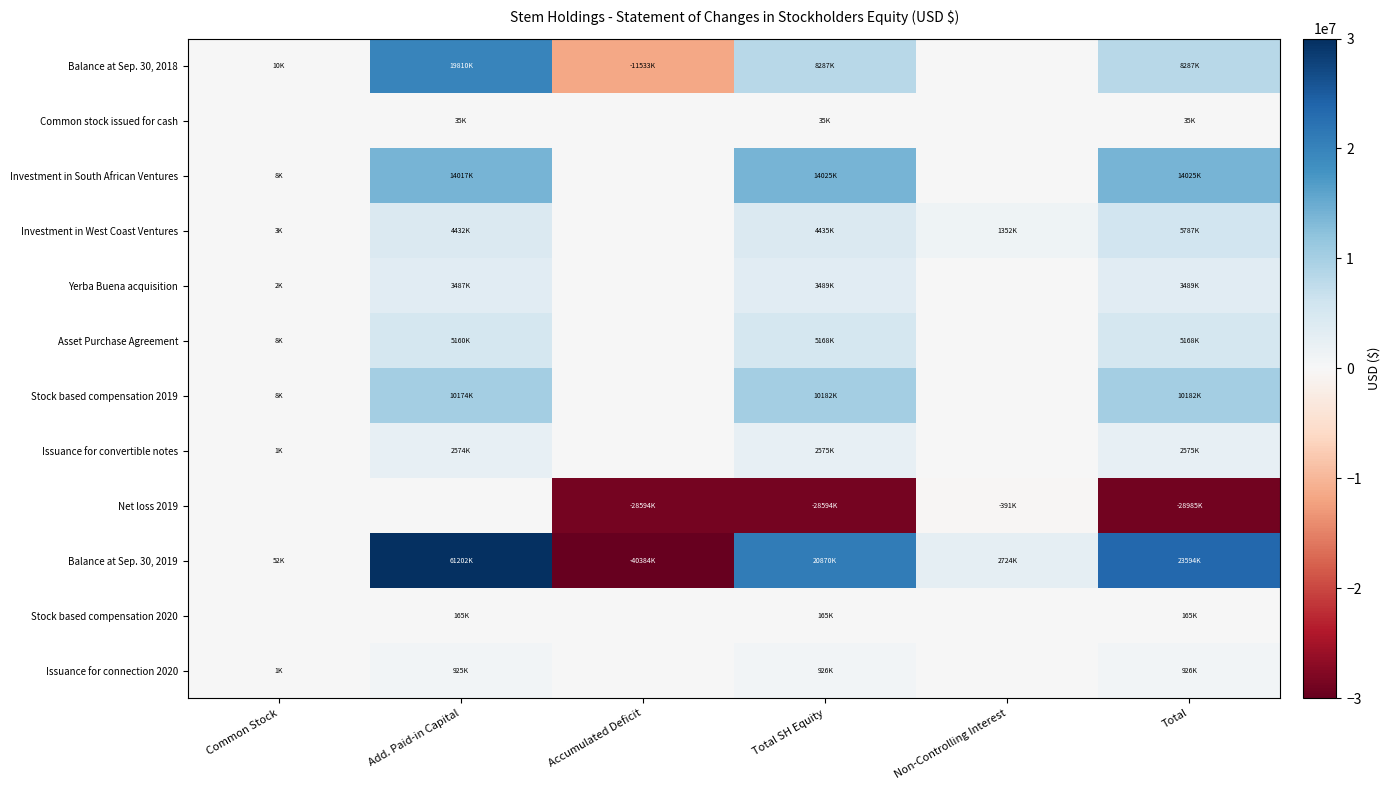

Between Add. Paid-in Capital and Non-Controlling Interest, which is larger?

Add. Paid-in Capital